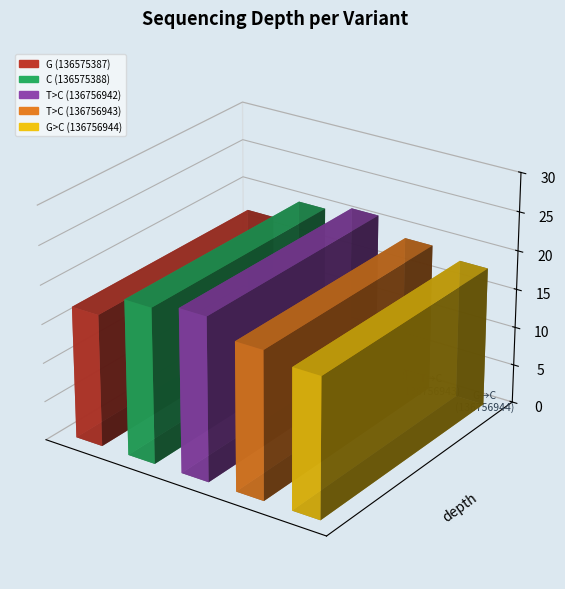

Between G>C (136756944) and G (136575387), which is larger?

G>C (136756944)